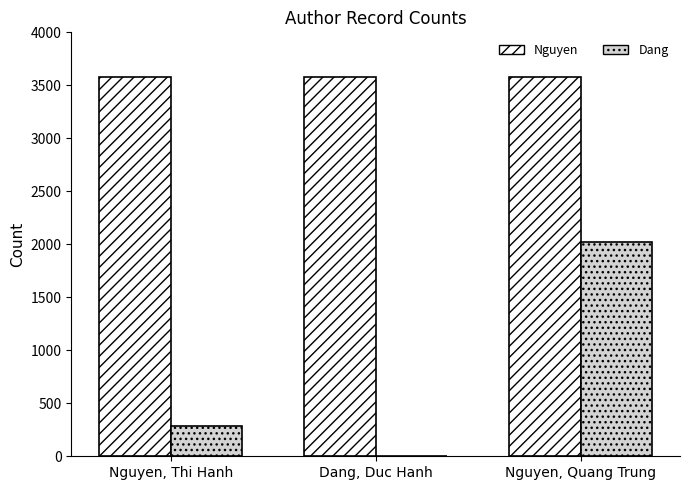

Reading left to right, transcribe all the data shown in this chart.

Nguyen: Nguyen, Thi Hanh=3578	Dang, Duc Hanh=3578	Nguyen, Quang Trung=3578
Dang: Nguyen, Thi Hanh=289	Dang, Duc Hanh=7	Nguyen, Quang Trung=2019